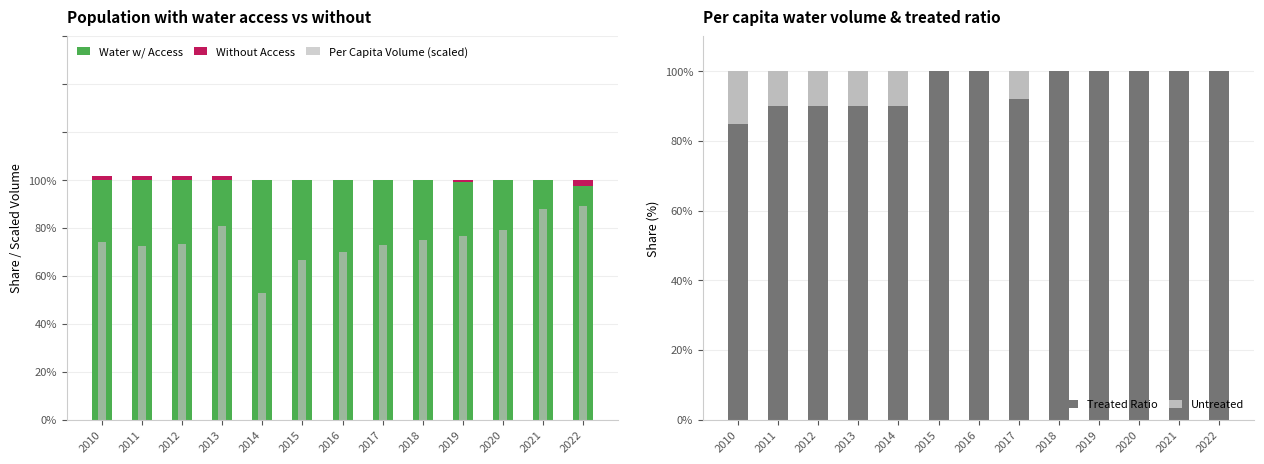

Is it true that Without Access equals -0.0 at 2018?

False